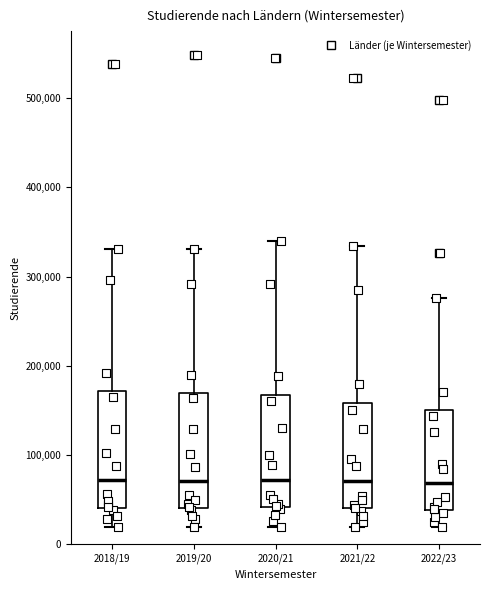

Reading left to right, transcribe this box plot: for each box, give where its median line is, the range the box spans, and where its two whiskers end, as read against the y-axis. The values are not printed on the chart, so give them approximately, as read against the axis.

2018/19: median 70000, box 40000 to 170000, whiskers 20000 to 330000
2019/20: median 70000, box 40000 to 170000, whiskers 20000 to 330000
2020/21: median 70000, box 40000 to 170000, whiskers 20000 to 340000
2021/22: median 70000, box 40000 to 160000, whiskers 20000 to 330000
2022/23: median 70000, box 40000 to 150000, whiskers 20000 to 280000